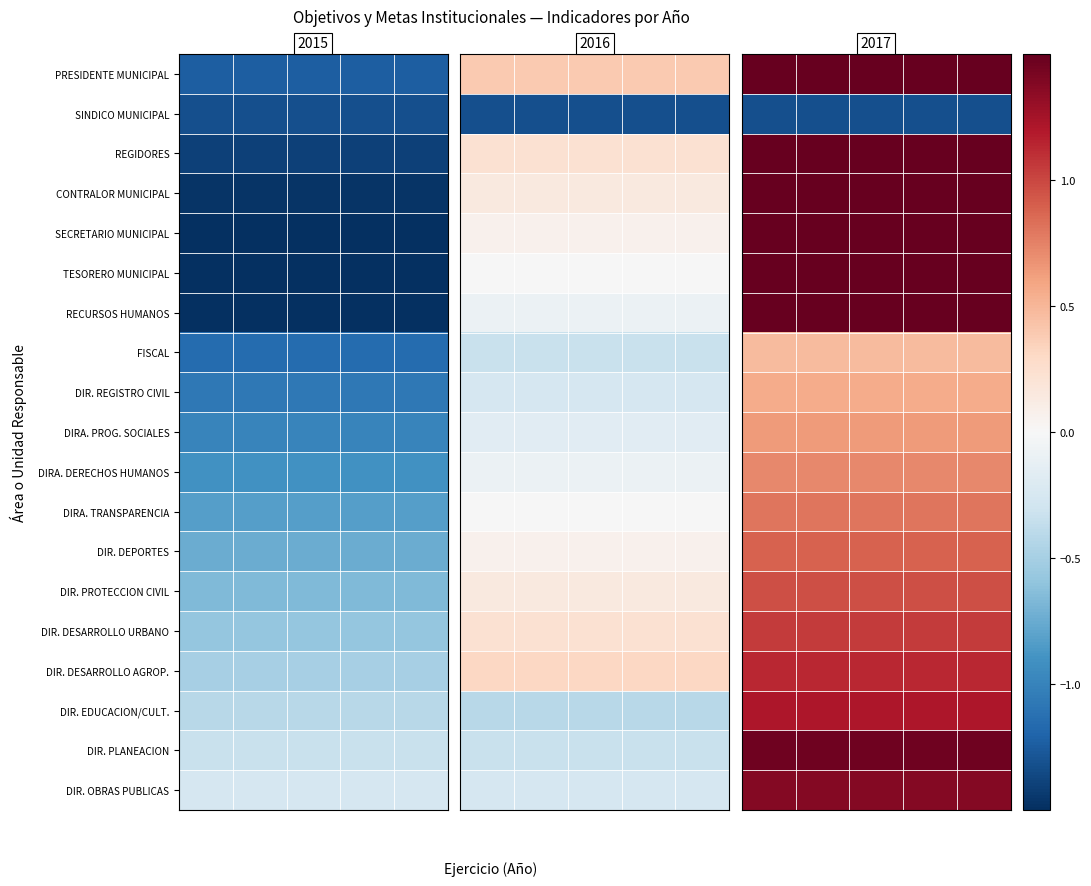

How many distinct data groups are displayed?

19